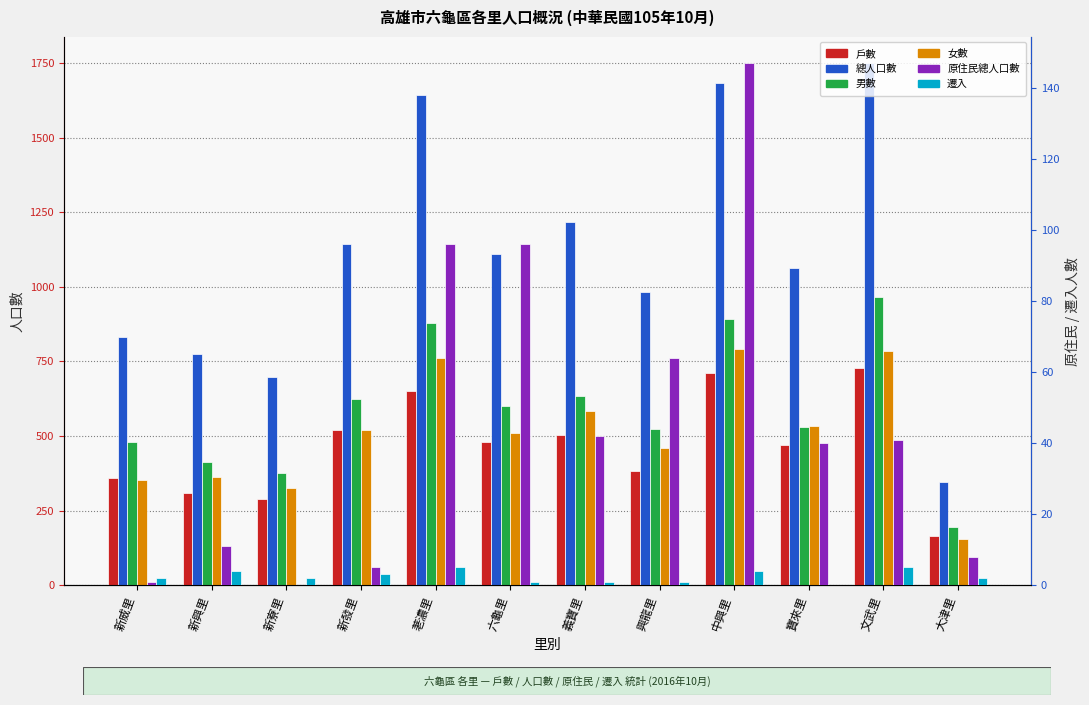

What is the label of the 1st bar from the right?

大津里